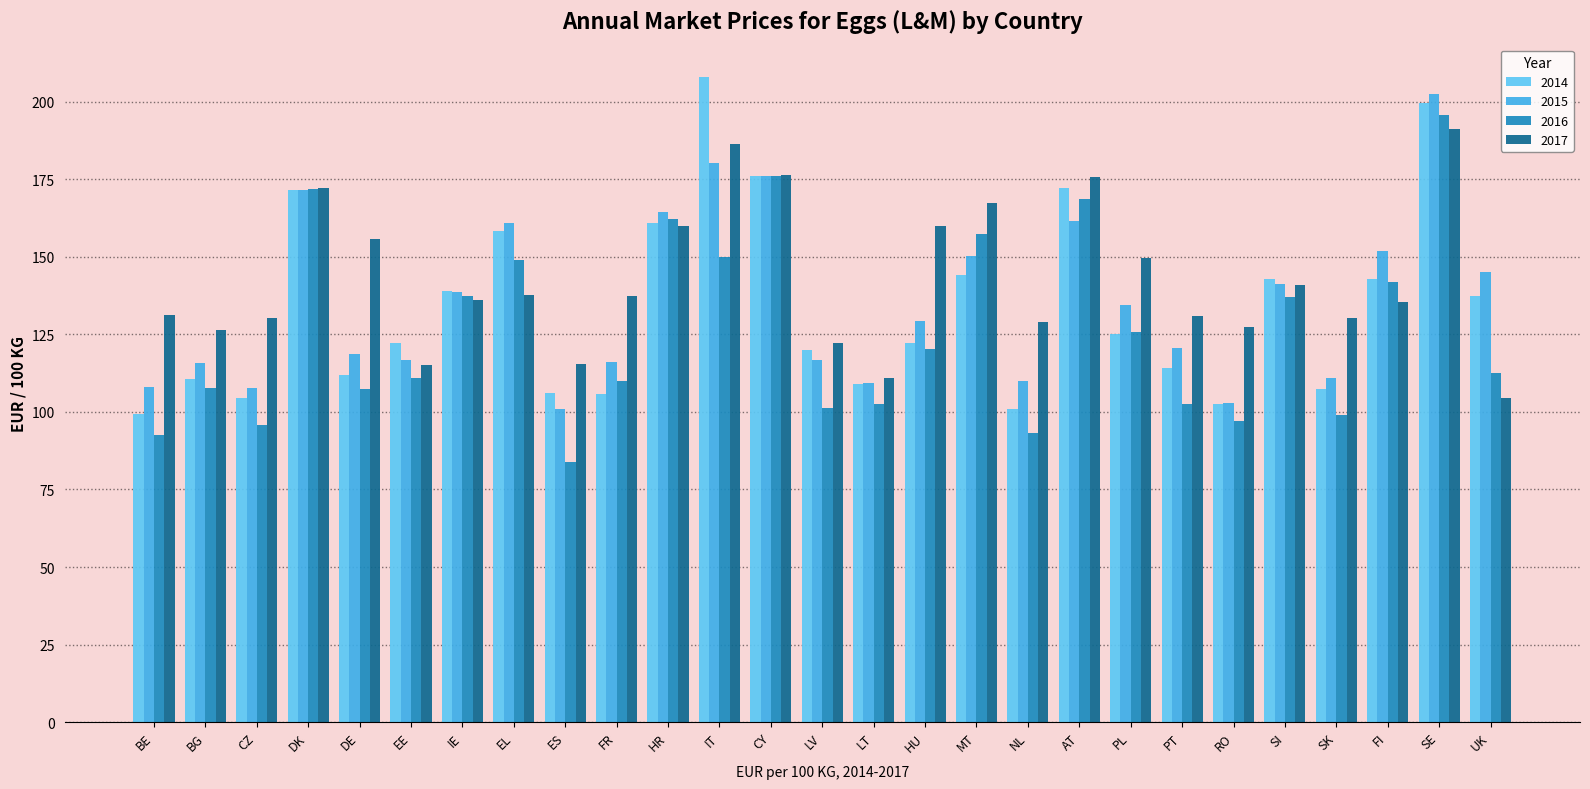

Between CZ and UK, which series saw the biggest shift?

2015